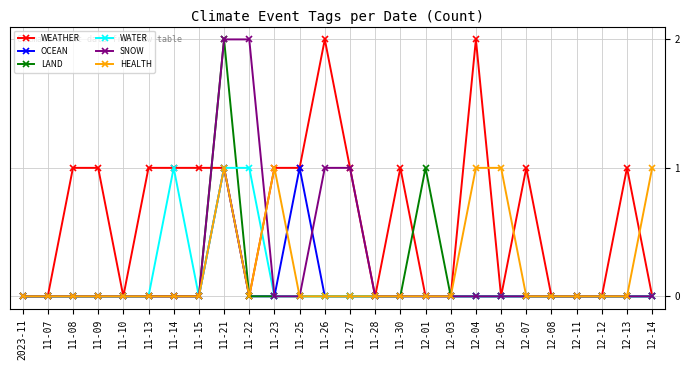

How many lines are shown in the chart?

6